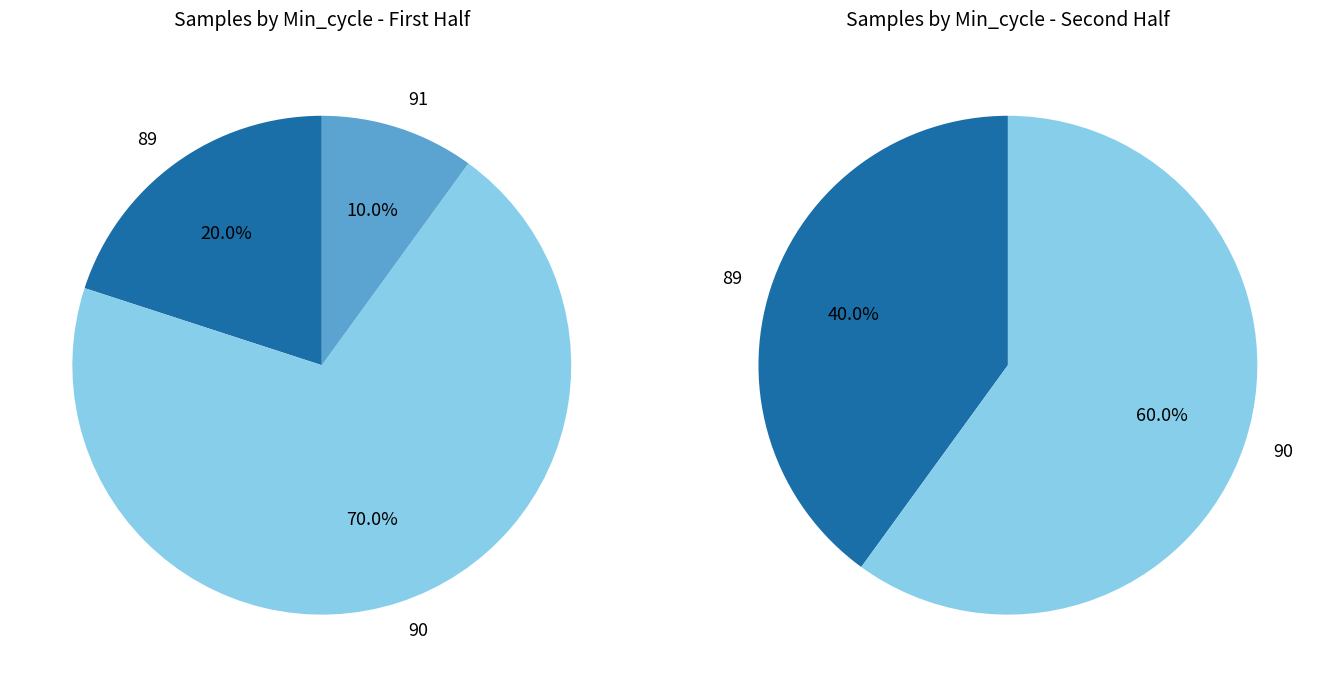

Is it true that 3 is 10% of the pie?

True